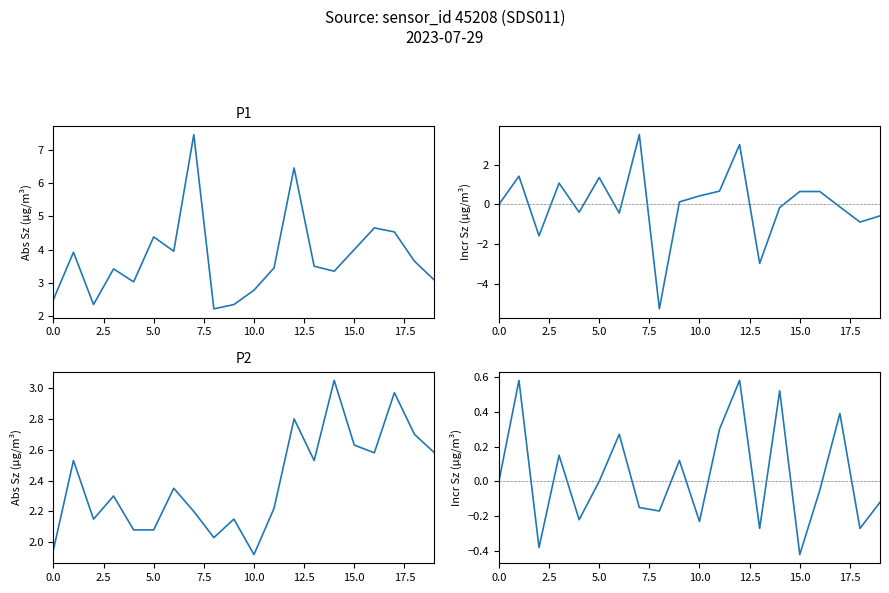

How many values in P2 incr are below zero?

10